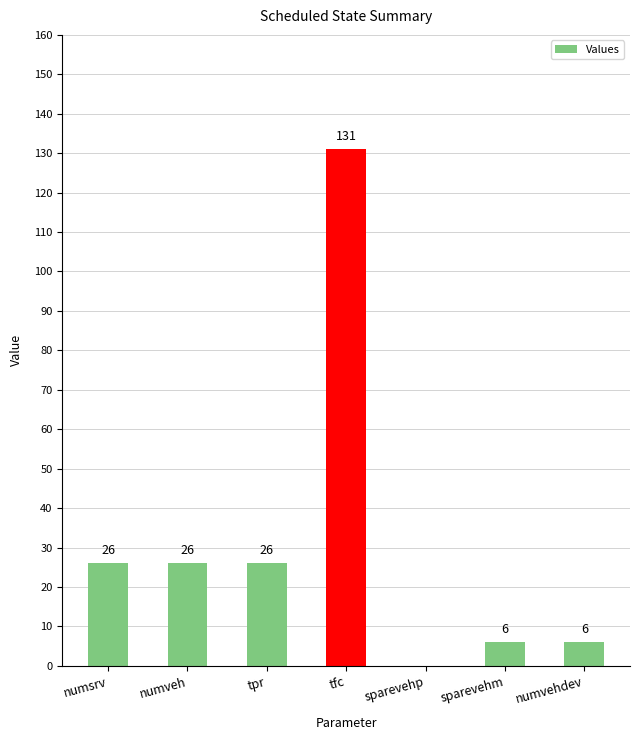

Which has a higher value, numsrv or tfc?

tfc